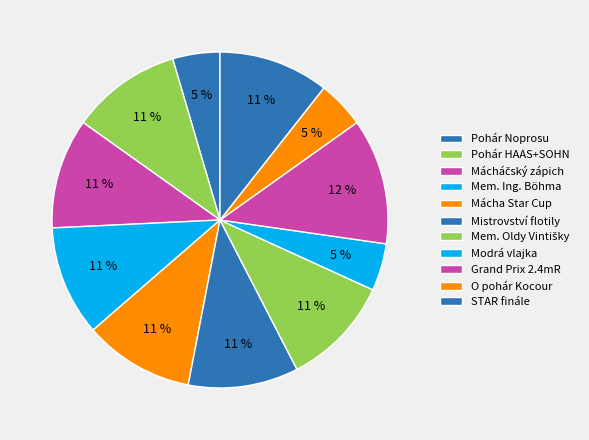

Count the number of slices in the pie.

11